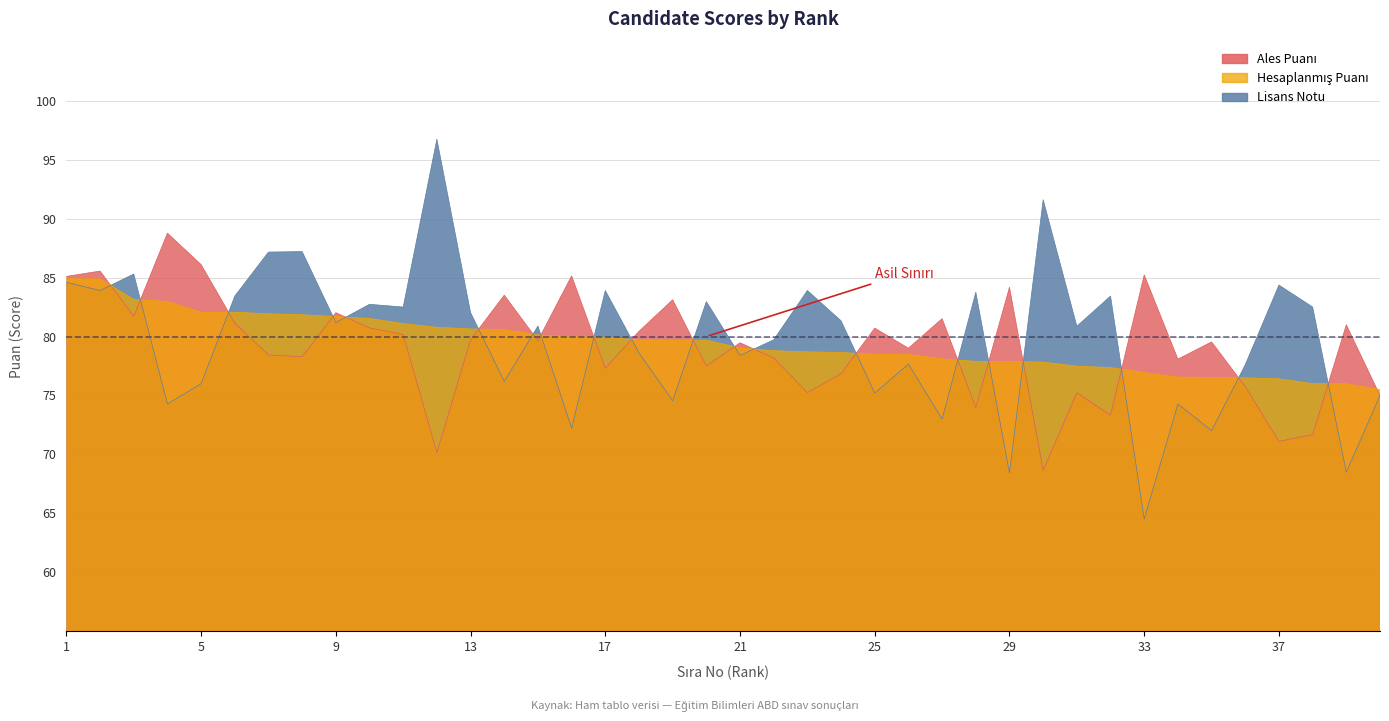

Which series has the widest spread of values?

Lisans Notu